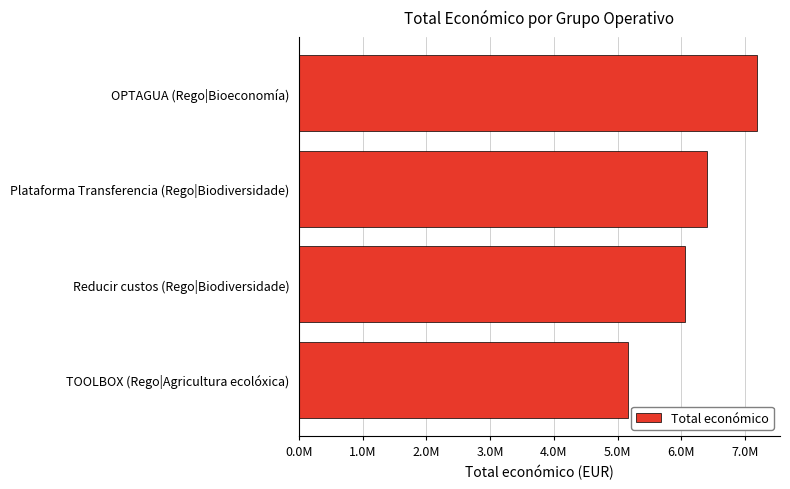

List the labels in order of value, largest first.

OPTAGUA (Rego|Bioeconomía), Plataforma Transferencia (Rego|Biodiversidade), Reducir custos (Rego|Biodiversidade), TOOLBOX (Rego|Agricultura ecolóxica)